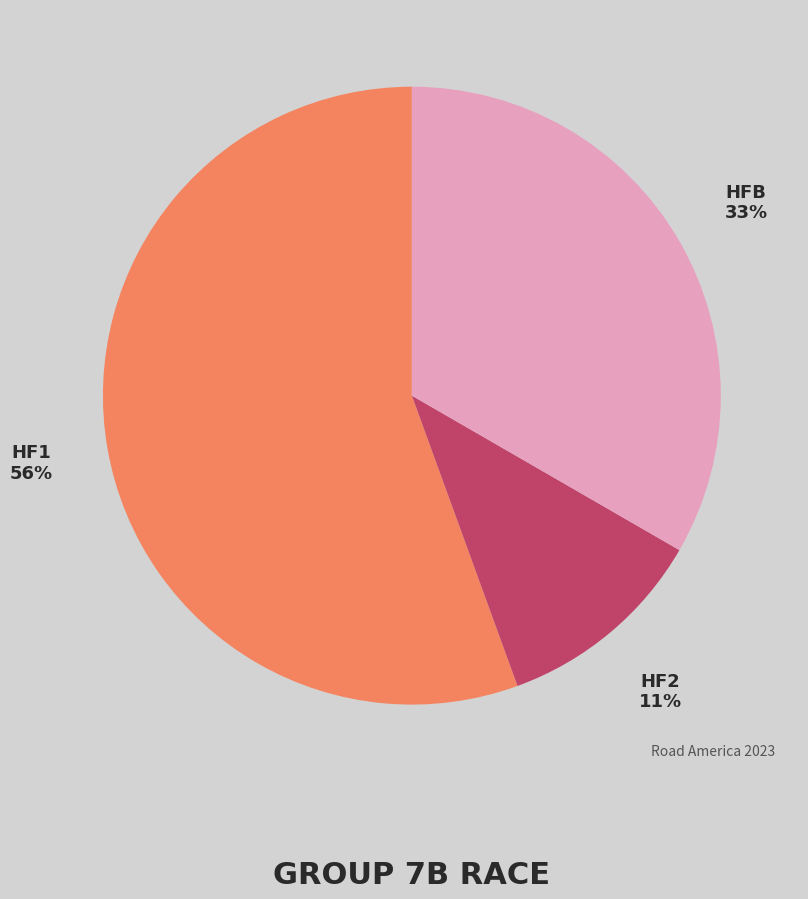

Is there any slice that represents more than half of the pie?

Yes